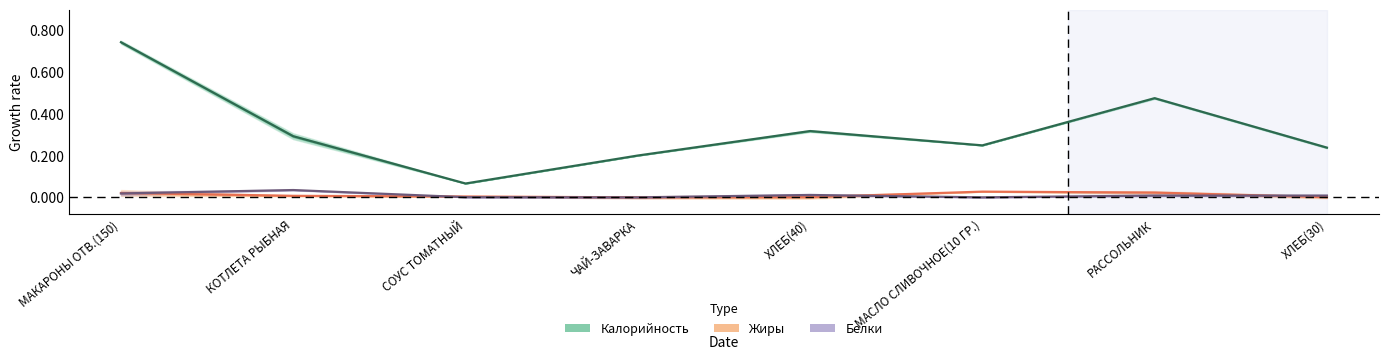

What position from the left is ХЛЕБ(30)?

8